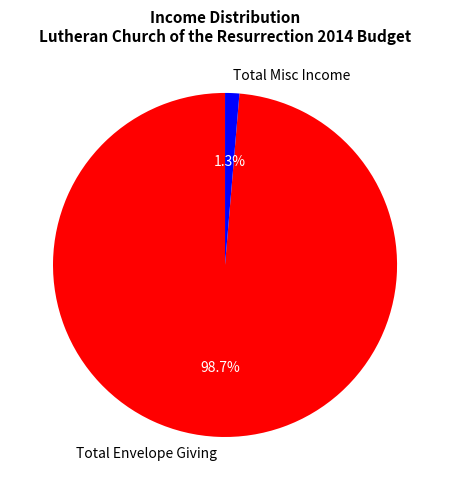

Does any single category account for the majority?

Yes